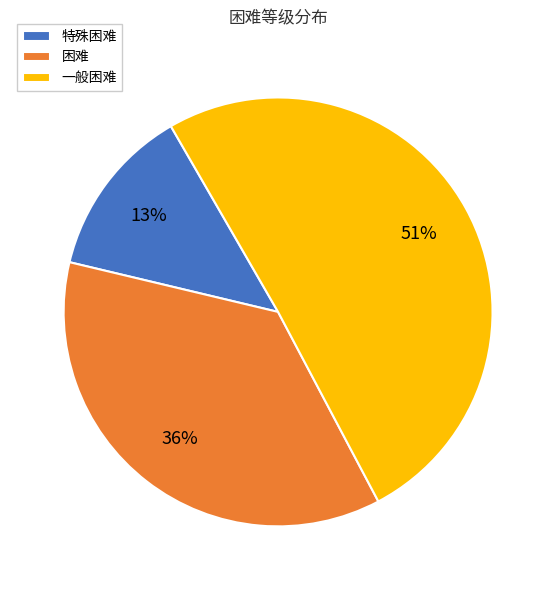

What is the largest slice in the pie chart?

一般困难